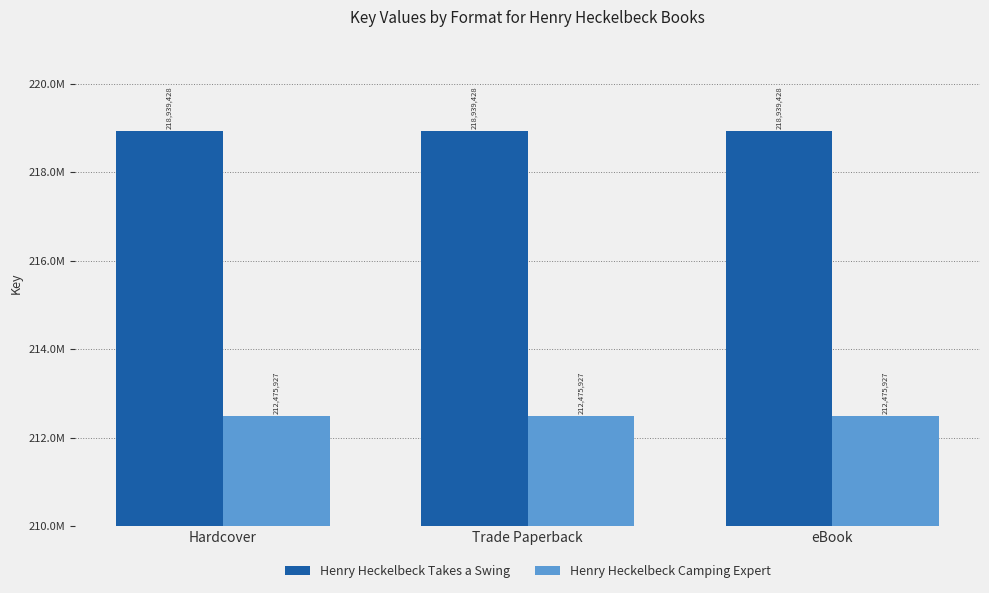

Is the value of Henry Heckelbeck Camping Expert at Trade Paperback greater than the value of Henry Heckelbeck Takes a Swing at eBook?

No